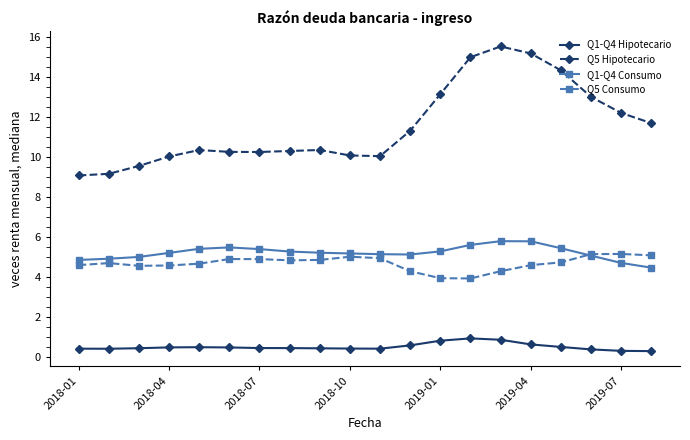

Which series has the largest total across all categories?

Q5 Hipotecario